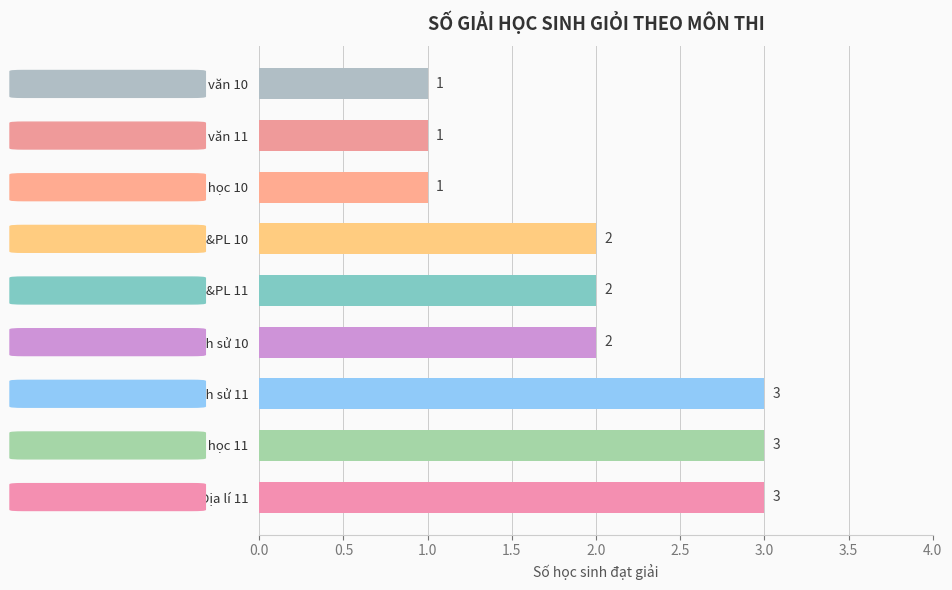

What is the difference between the maximum and minimum values?

2